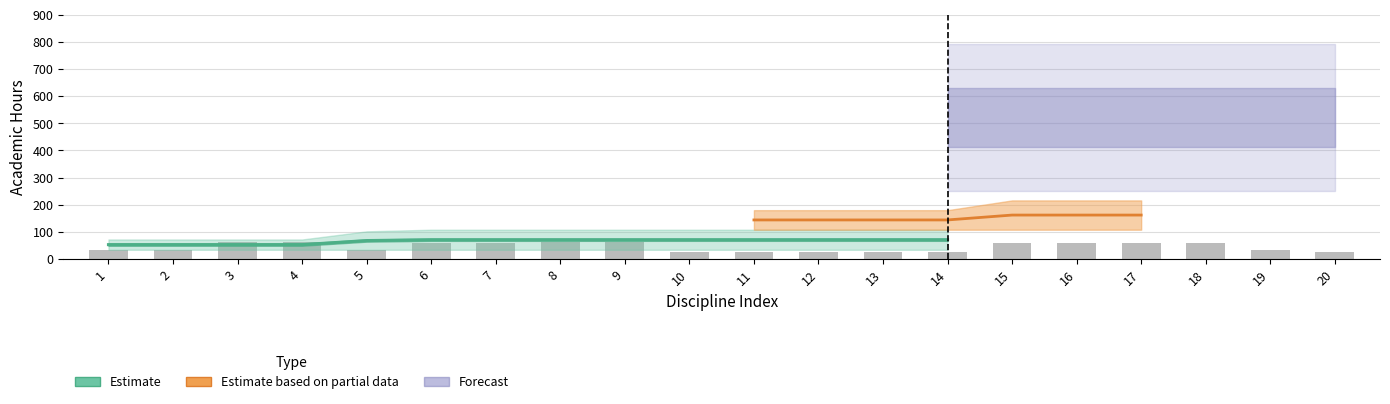

At which label is the value closest to 62?

5